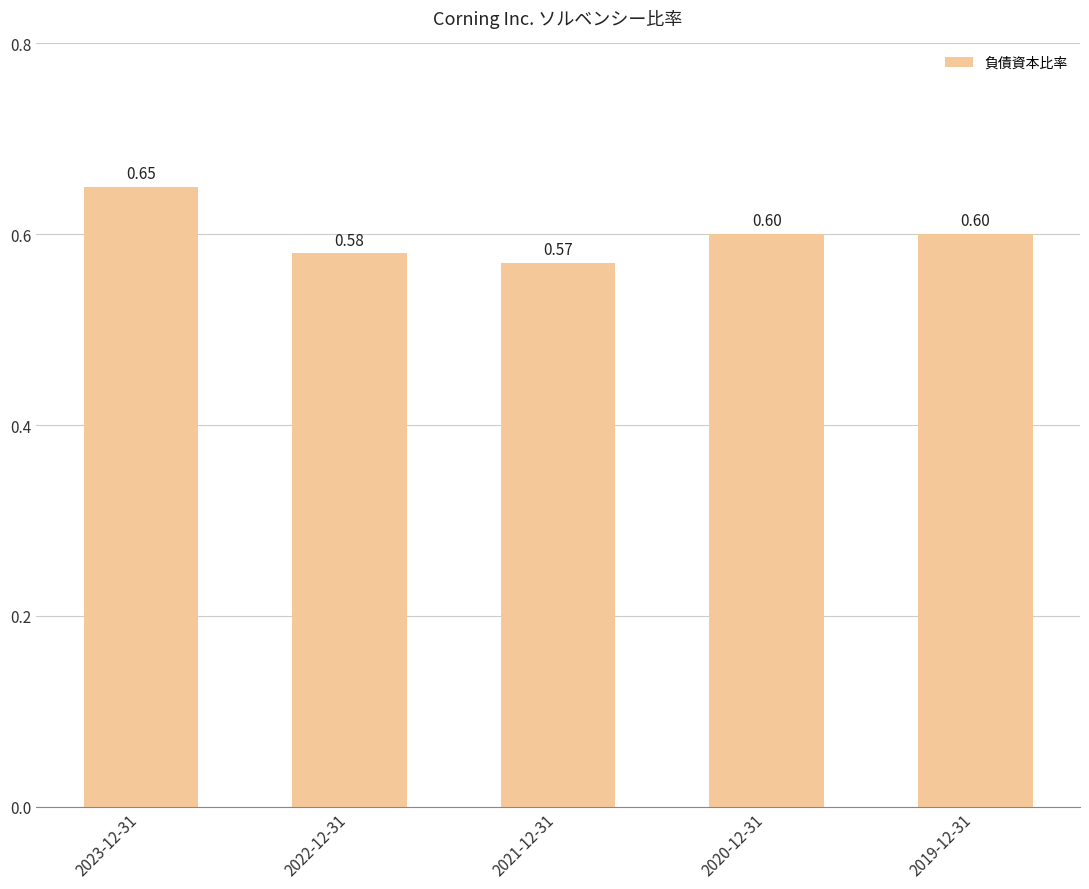

What is the sum of the values at 2021-12-31 and 2019-12-31?

1.2